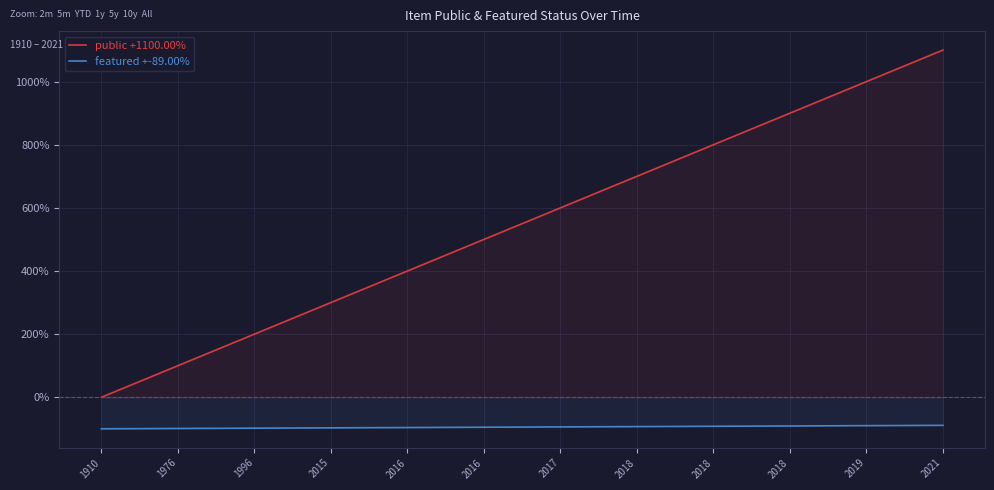

How many distinct data groups are displayed?

2